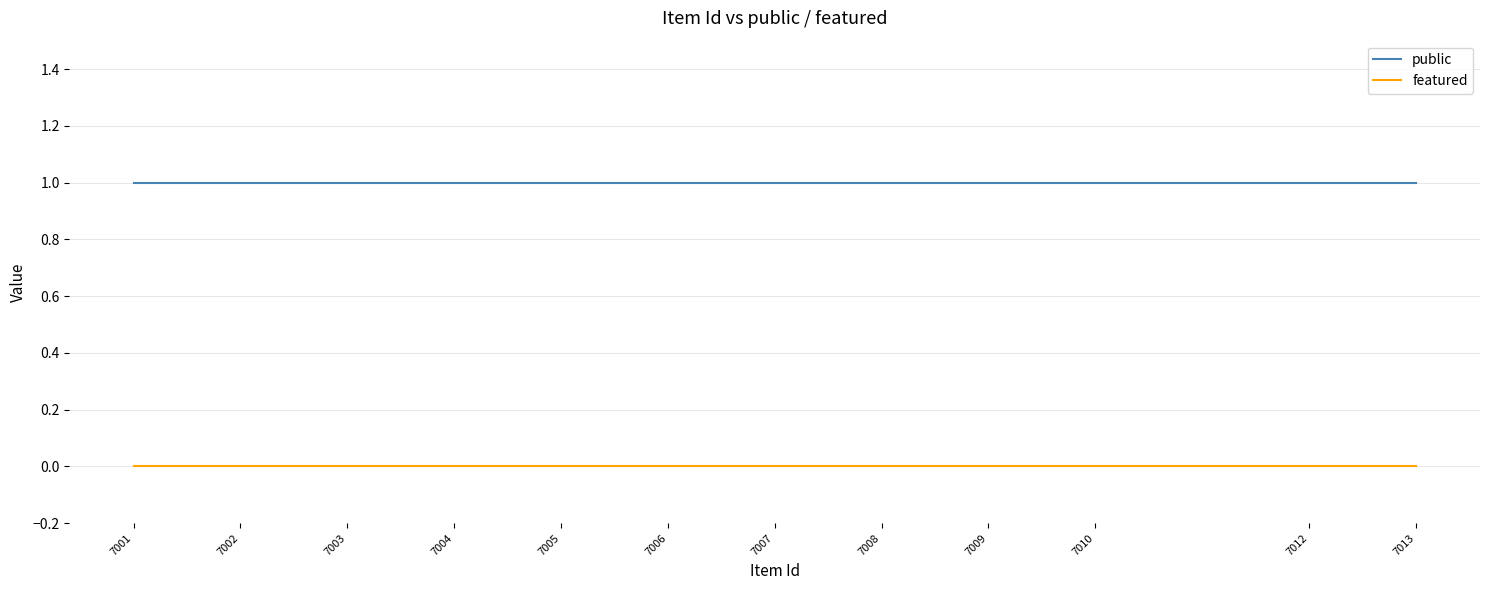

Does the chart display data point markers on the line(s)?

No